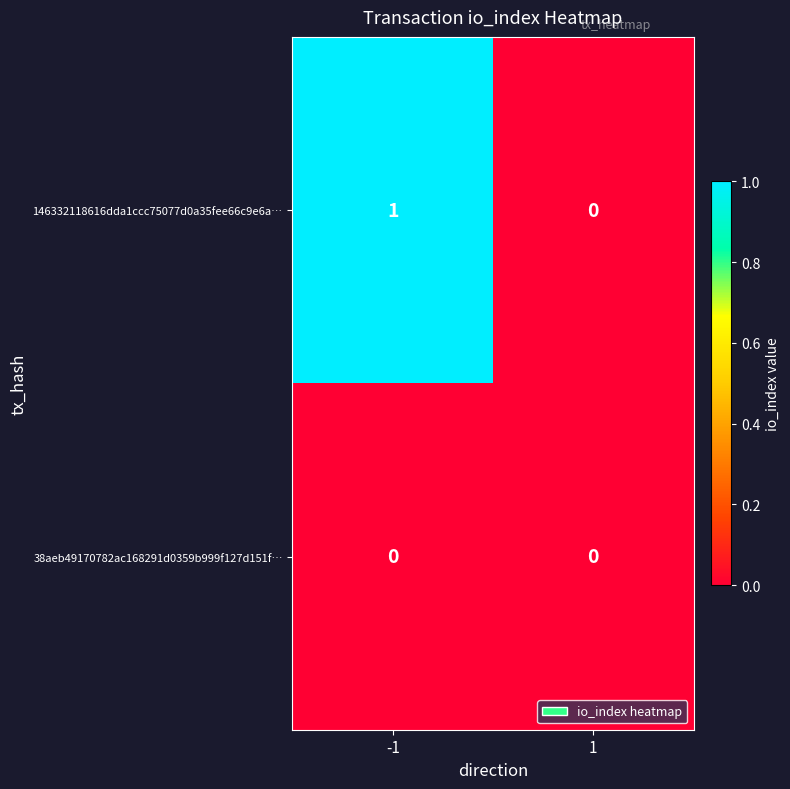

Which series has the largest total across all categories?

146332118616dda1ccc75077d0a35fee66c9e6a…